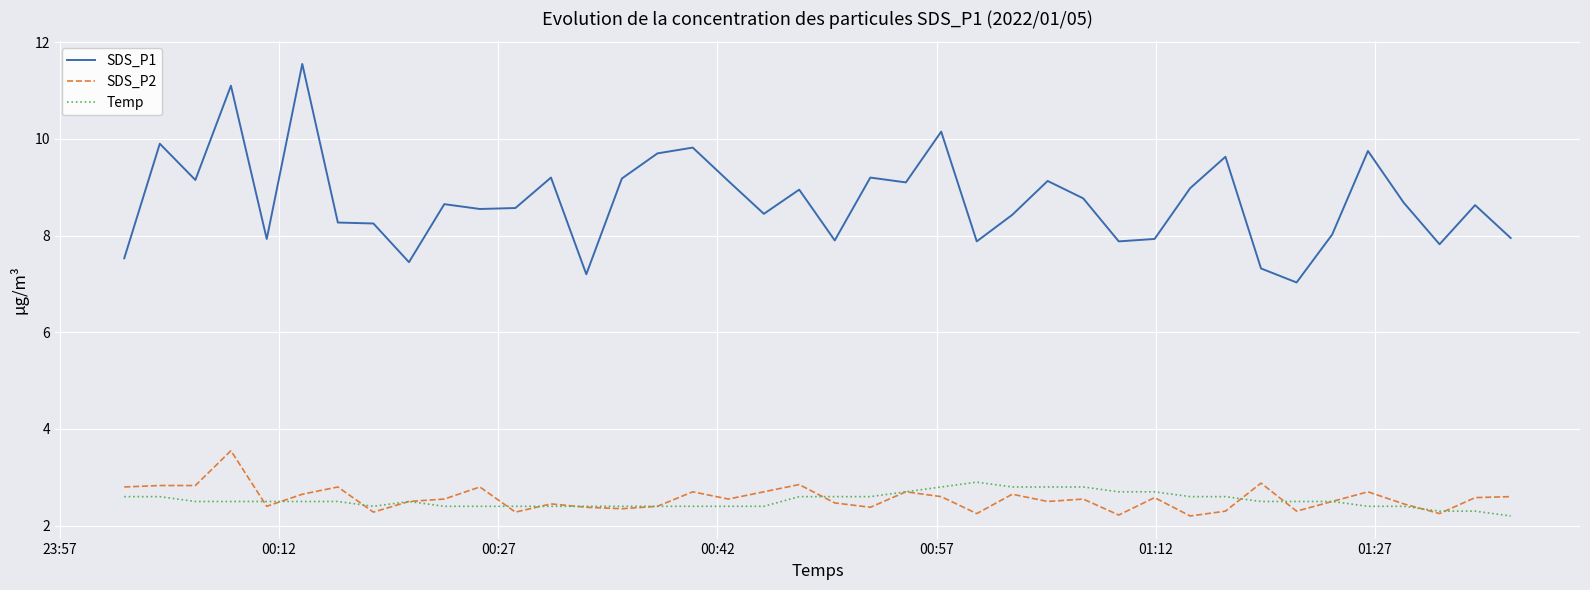

At how many categories does at least one series exceed 2?

40